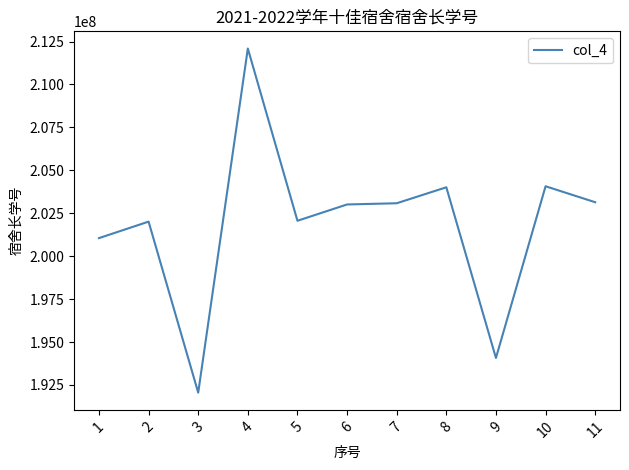

What is the approximate value at 9, to the nearest 100?

194070800